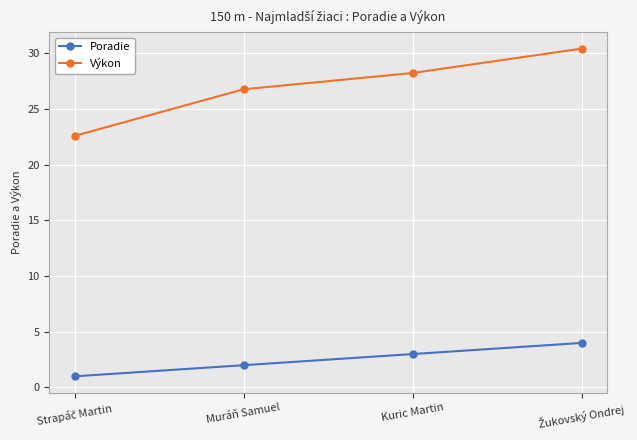

Which series has the largest range (max minus min)?

Výkon